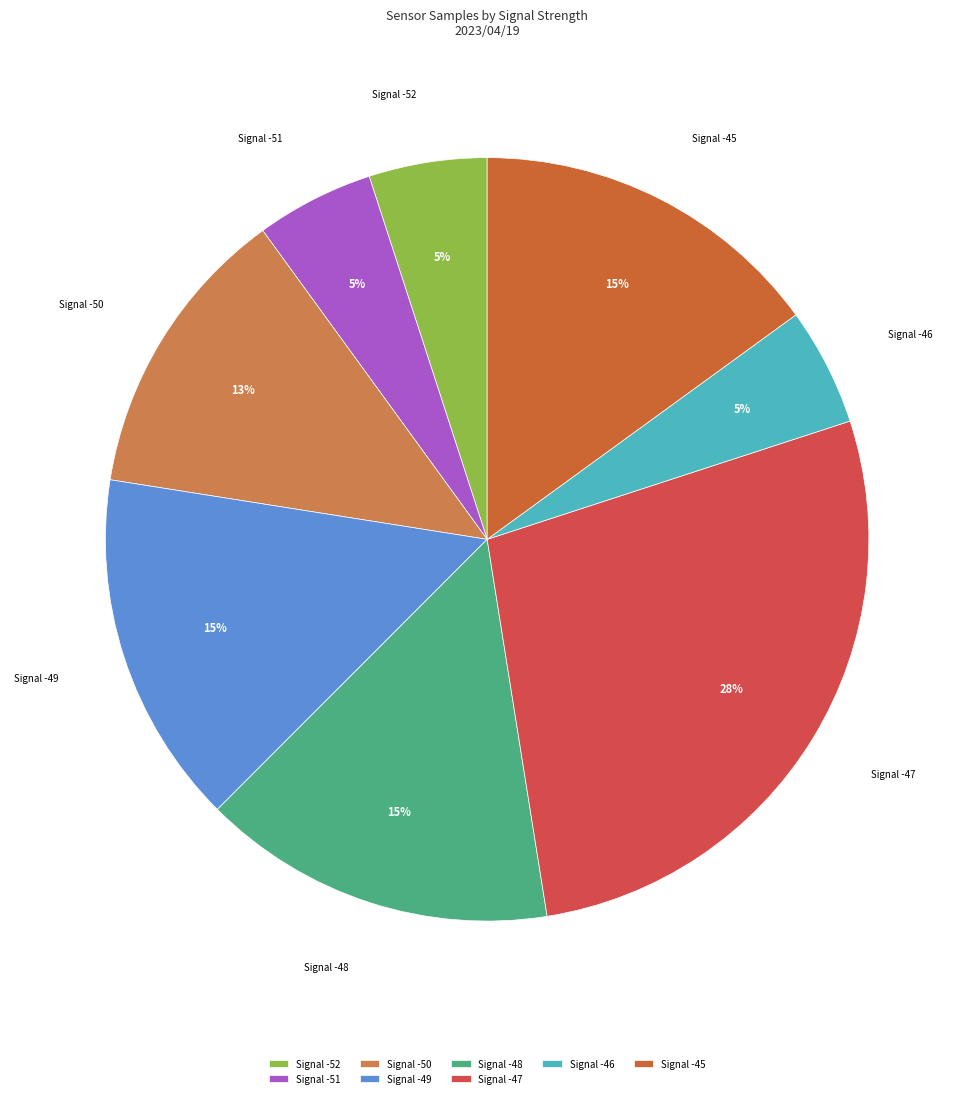

What is the ratio of the value at Signal -46 to the value at Signal -50?

0.4